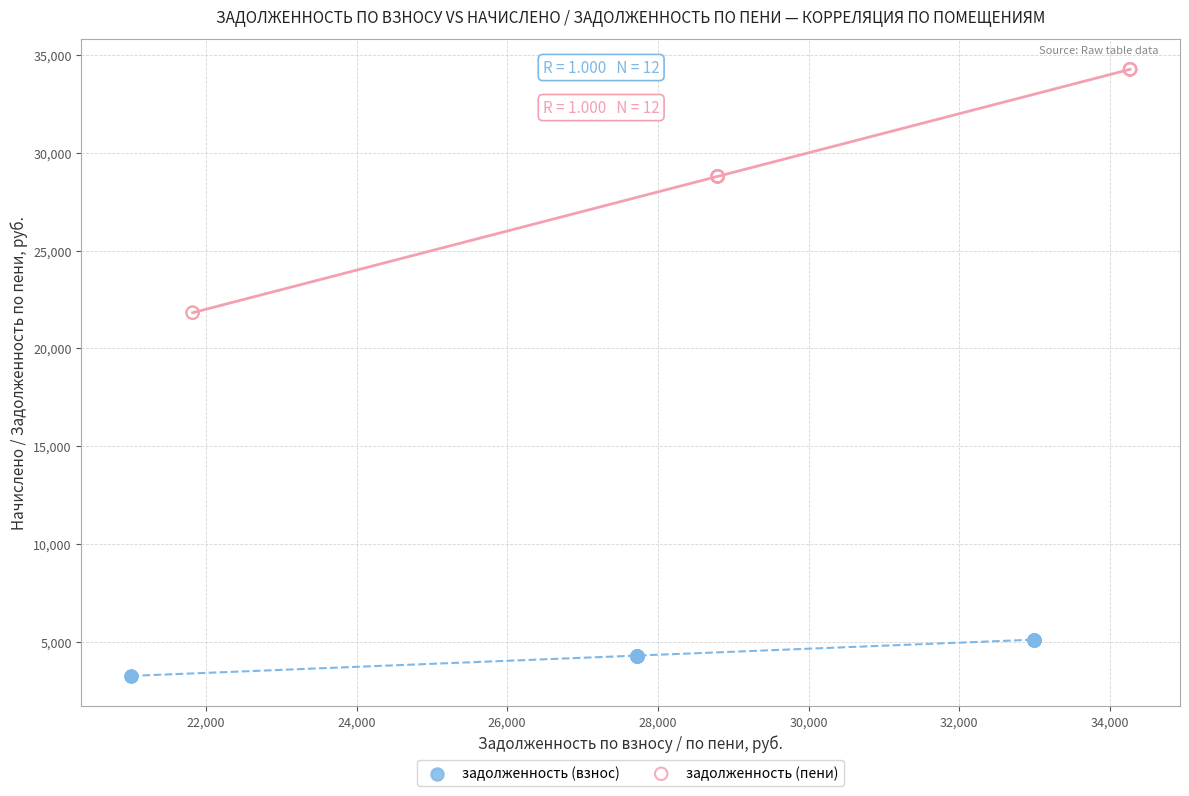

What are all the series names shown in the legend?

задолженность (взнос), задолженность (пени)